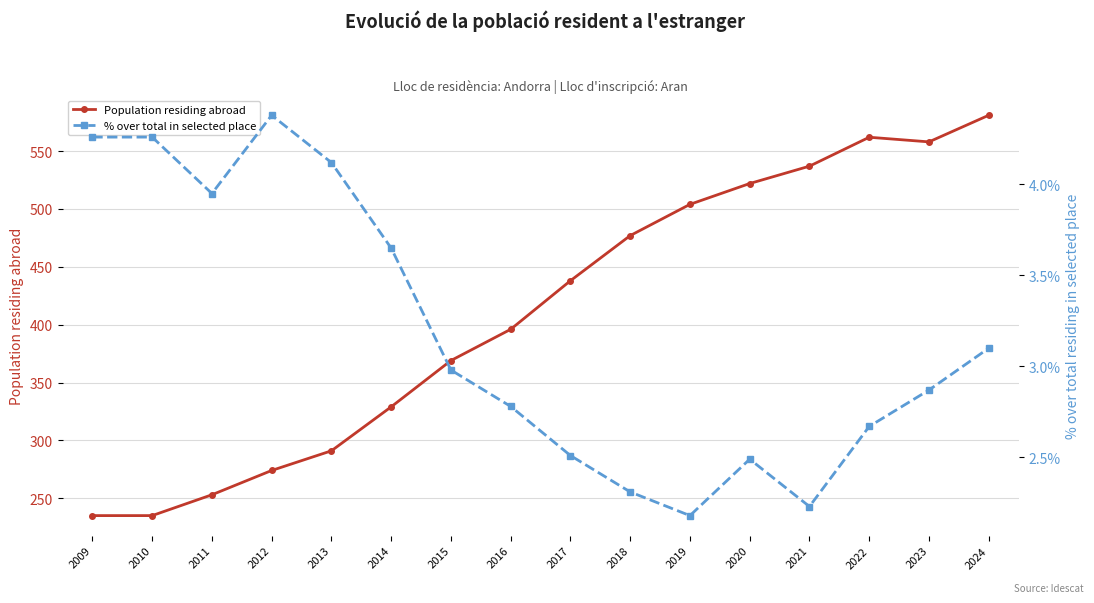

Is the value of % over total in selected place at 2016 greater than the value of Population residing abroad at 2019?

No